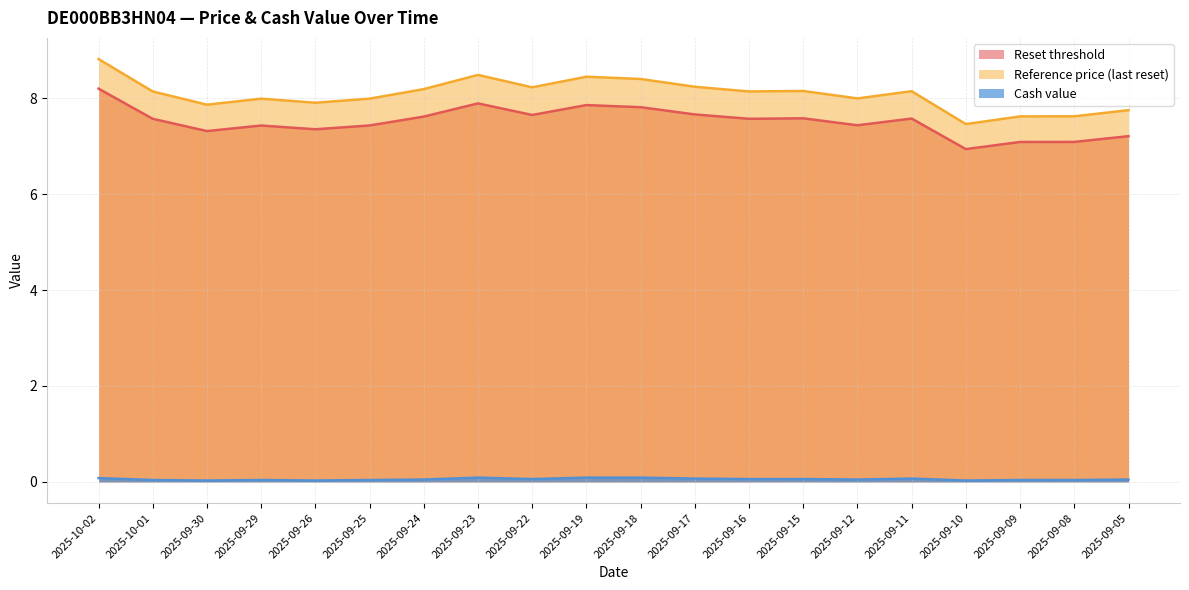

What is the label of the 1st point from the left?

2025-10-02